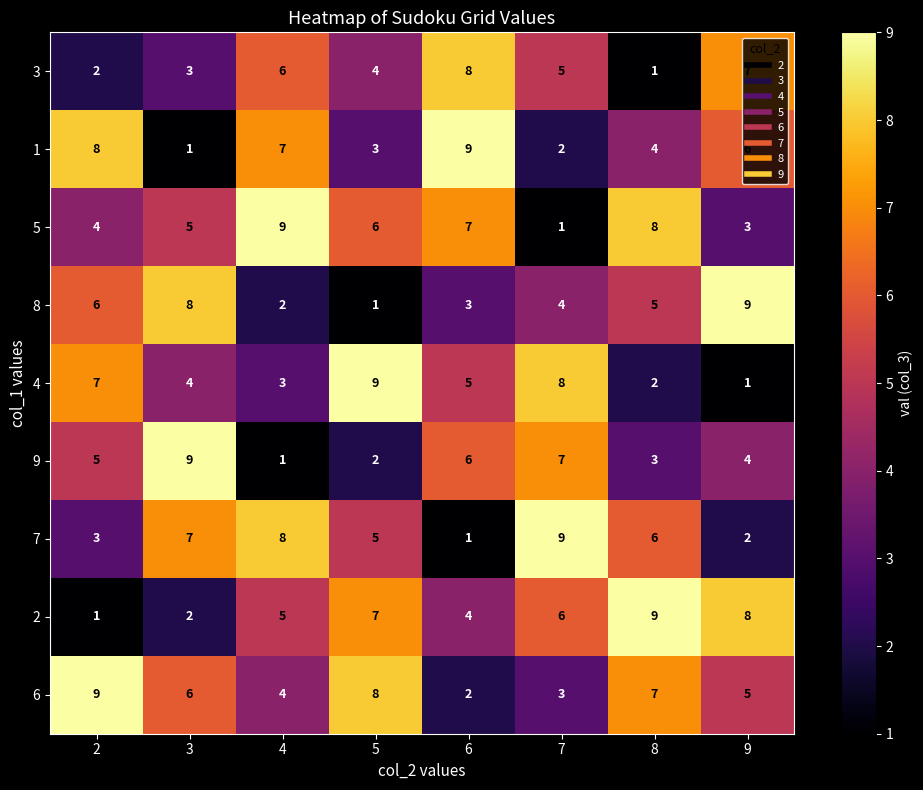

At 6, list the series in order from smallest to largest.

7, 6, 8, 2, 4, 9, 5, 3, 1